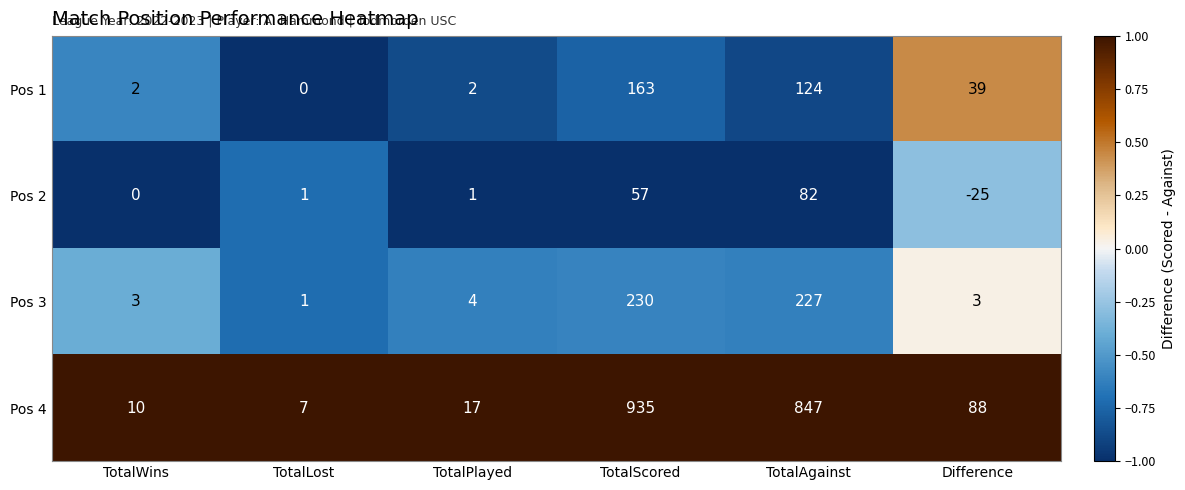

At which category does the chart reach its peak across all series?

TotalScored